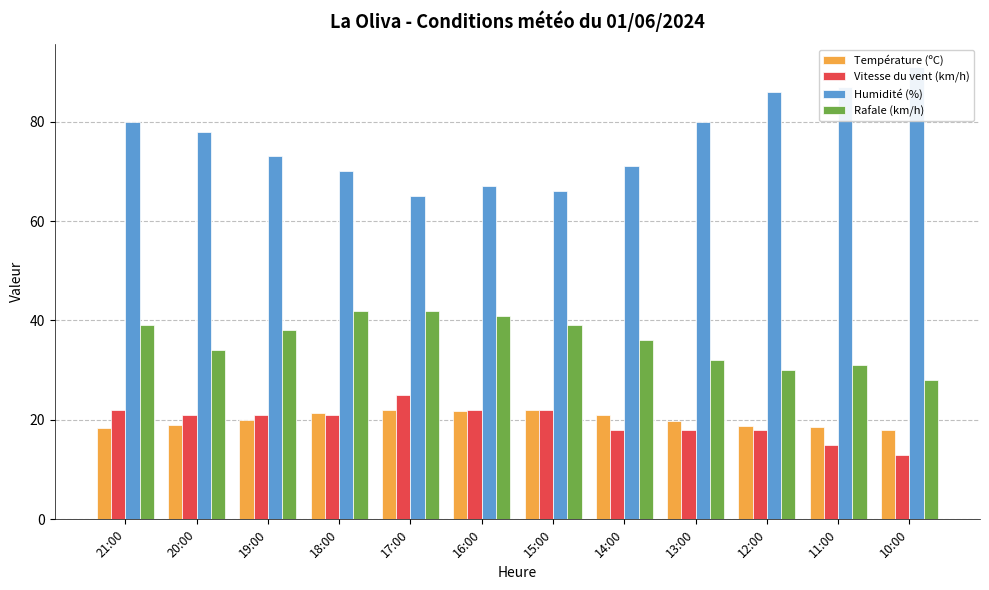

Which series has the largest total across all categories?

Humidité (%)